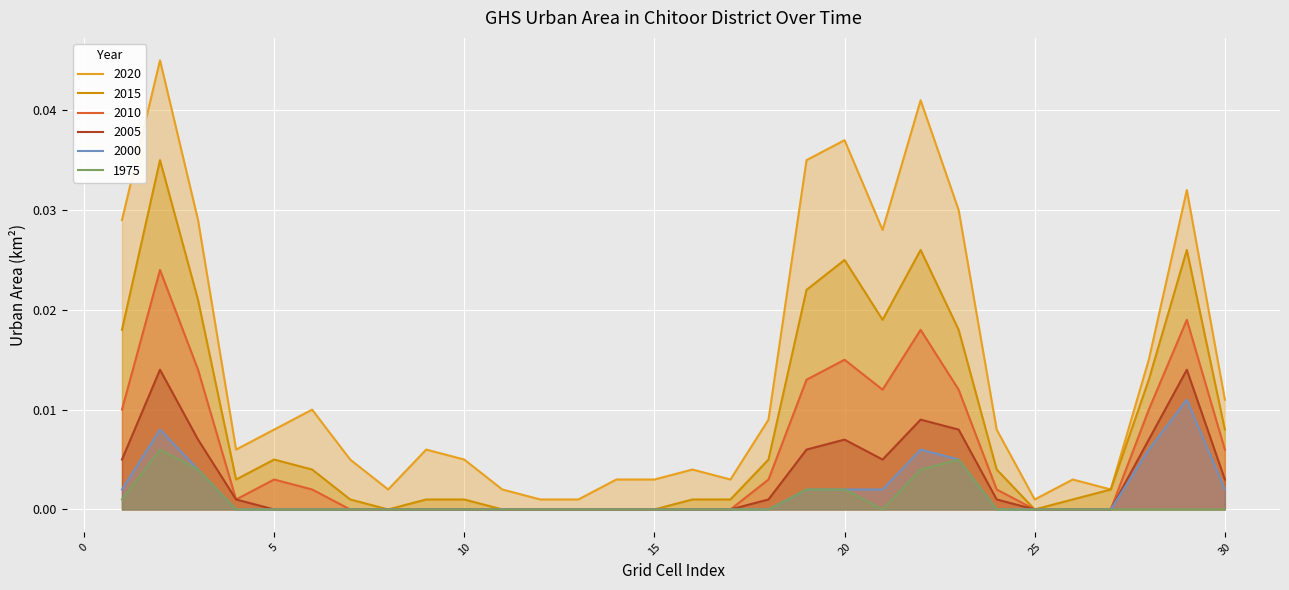

List the series in order of their peak value, highest first.

2020, 2015, 2010, 2005, 2000, 1975